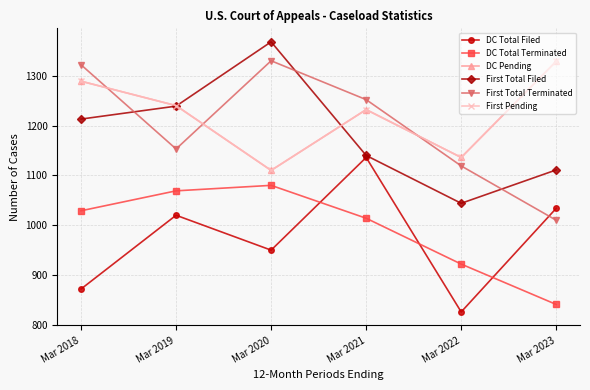

Read the First Pending value at Mar 2021, to the nearest 10.

1230